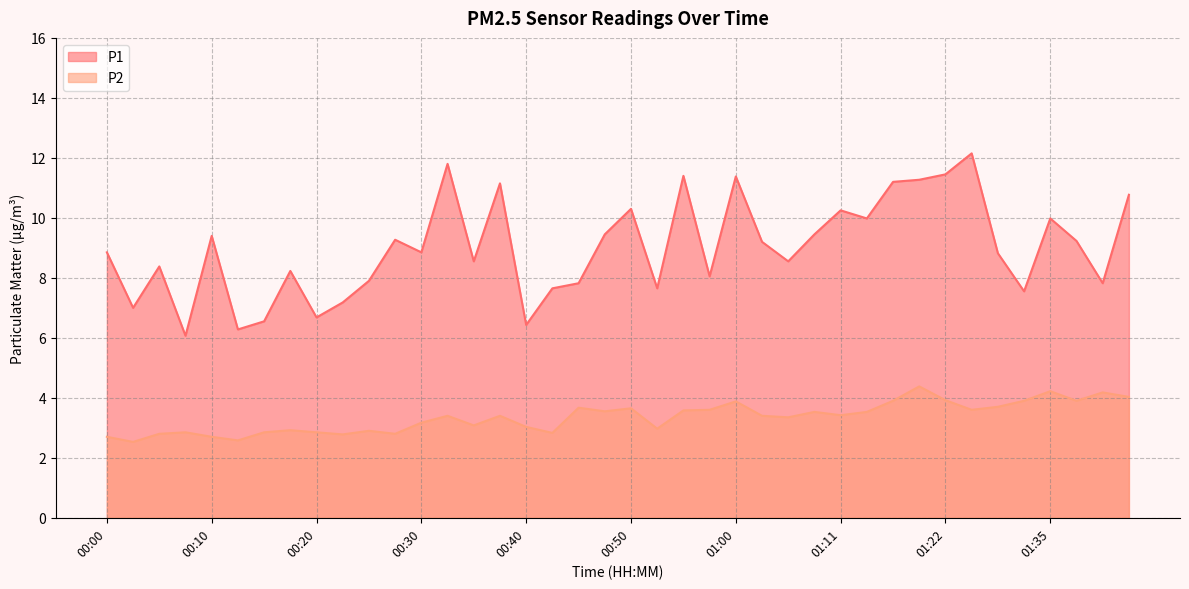

How many distinct data groups are displayed?

2